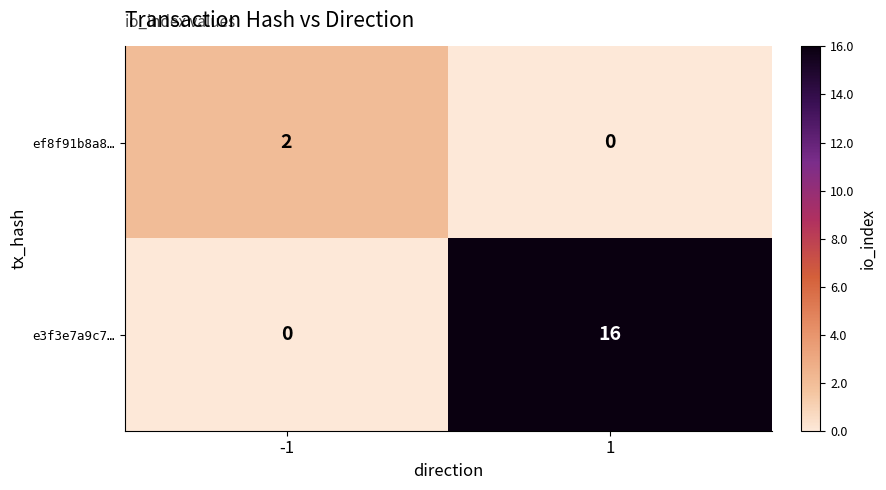

What is the difference between the highest and lowest values at 1?

16